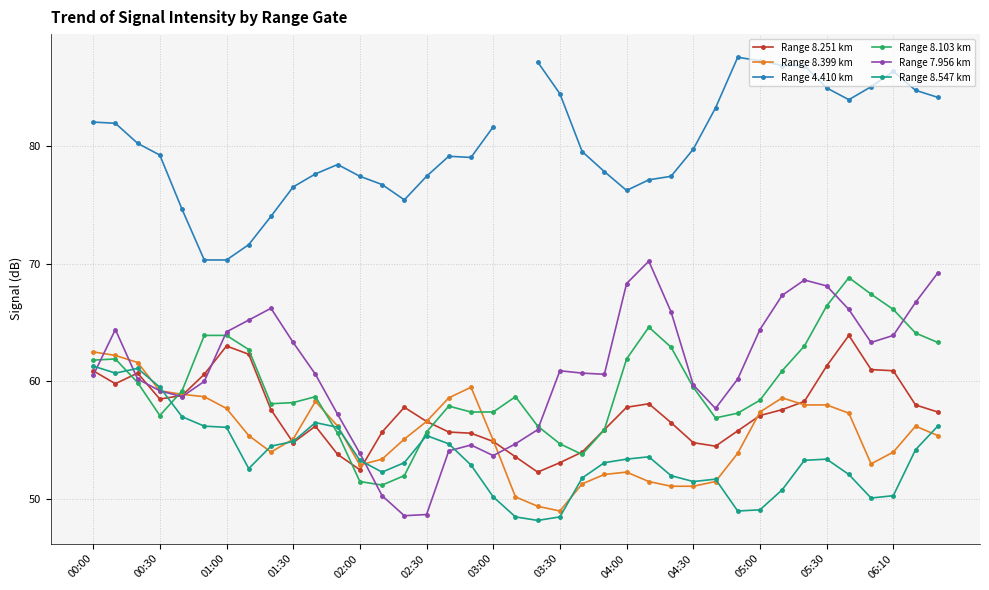

Is the value of Range 8.399 km at 03:30 greater than the value of Range 8.251 km at 03:30?

No